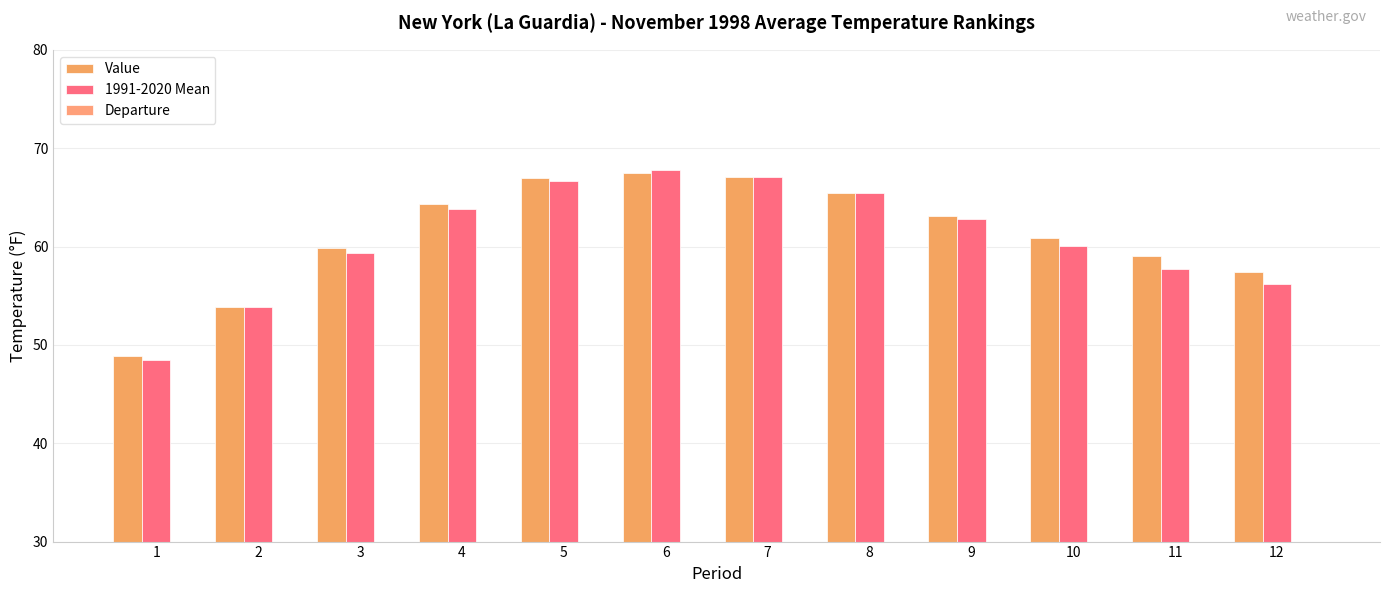

At which category is the sum across all series the highest?

6